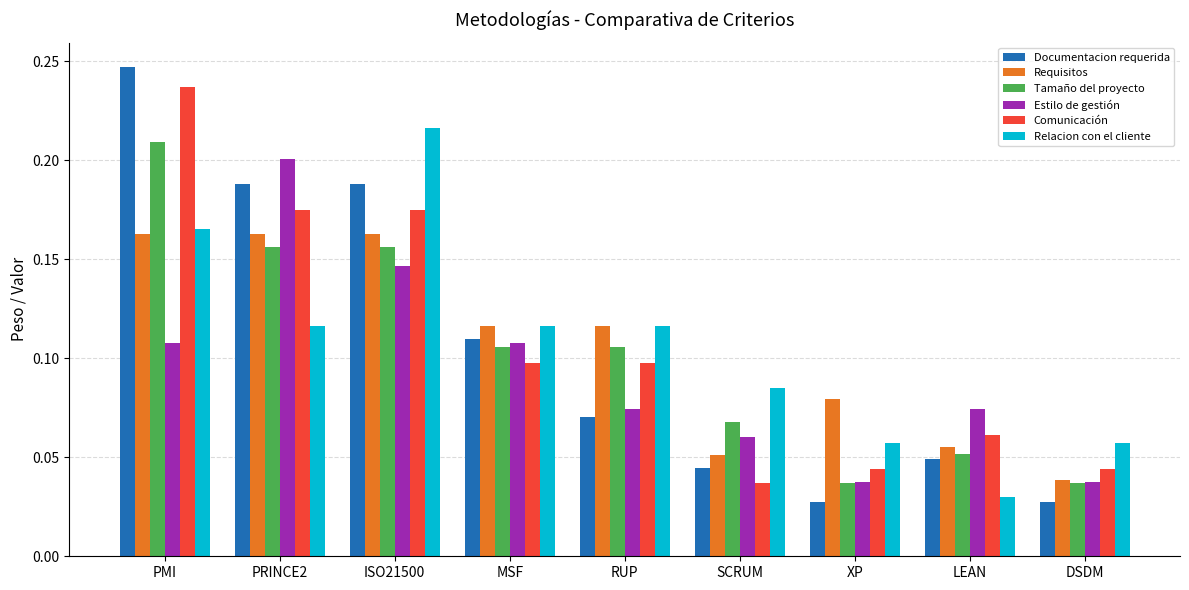

Which series has the largest range (max minus min)?

Documentacion requerida